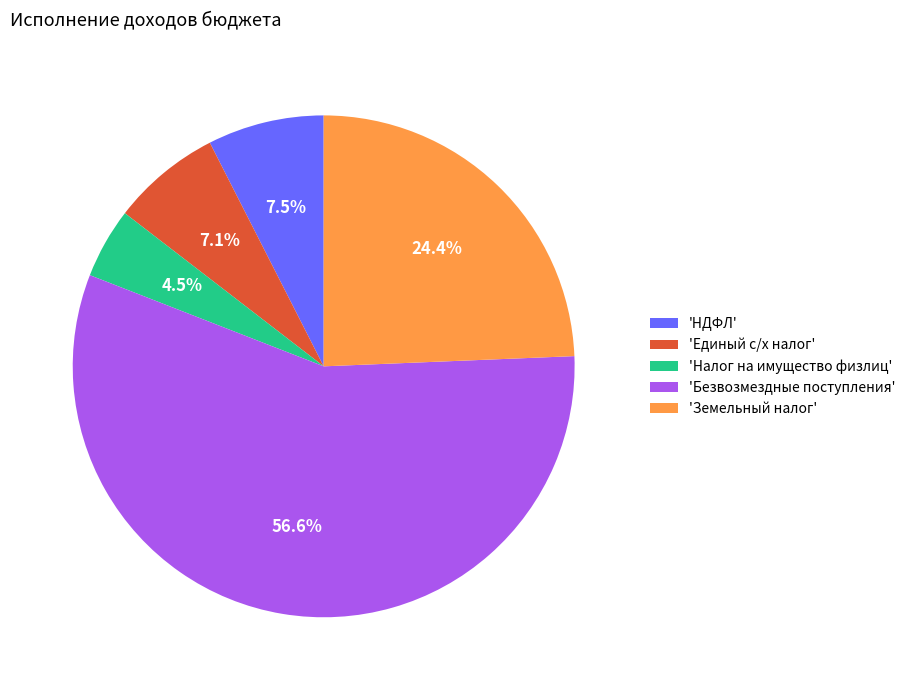

Which category accounts for the majority?

'Безвозмездные поступления'